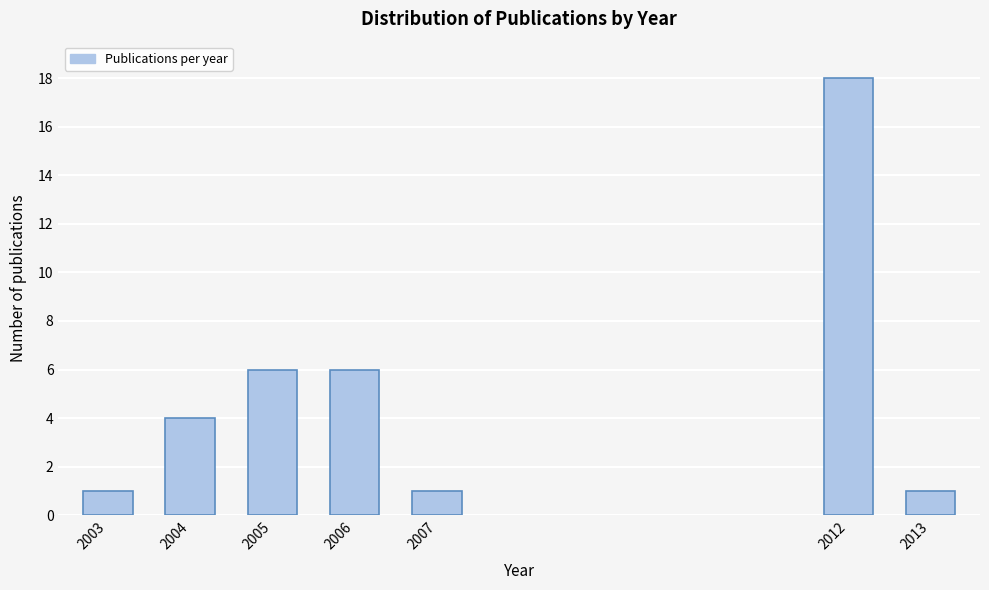

Reading left to right, what are all the values shown in this chart?

1	4	6	6	1	18	1